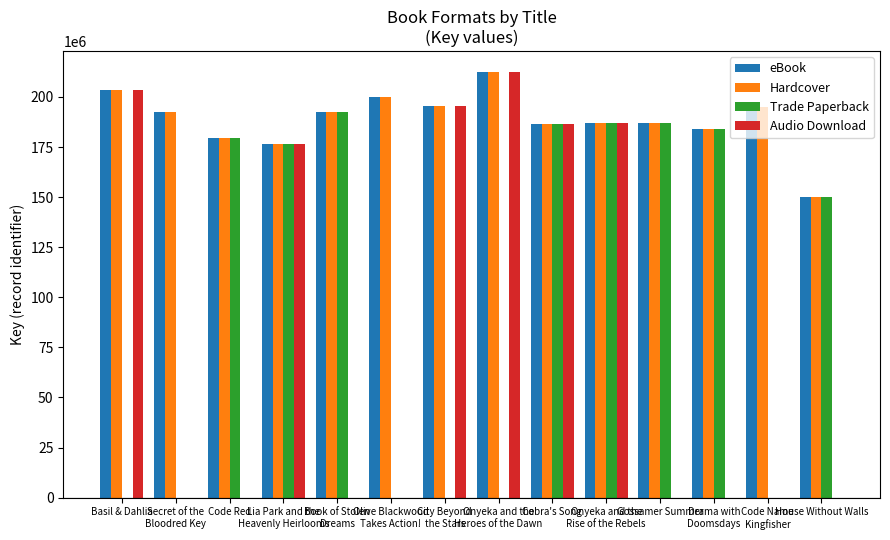

What is the highest value of the Audio Download series?

212212644